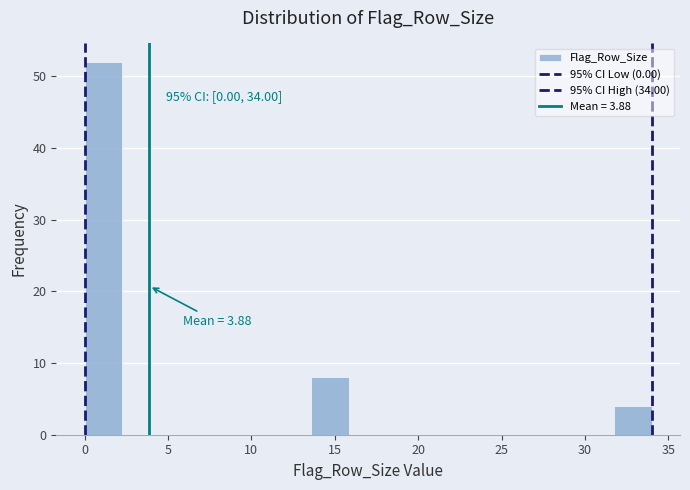

Which range on the x-axis has the tallest bar?

0.0 to 2.5